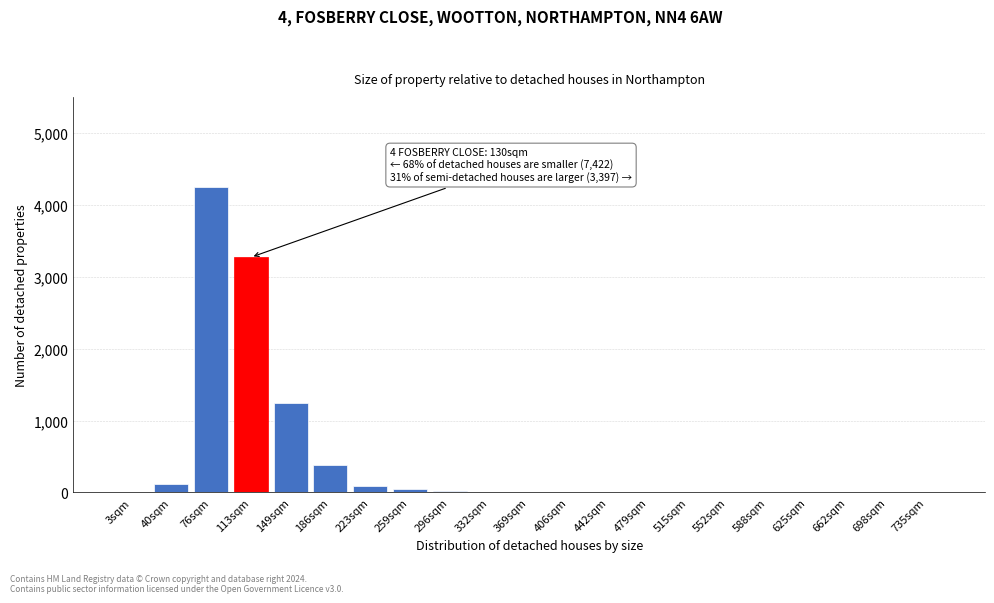

At which category does the chart reach its peak across all series?

76sqm